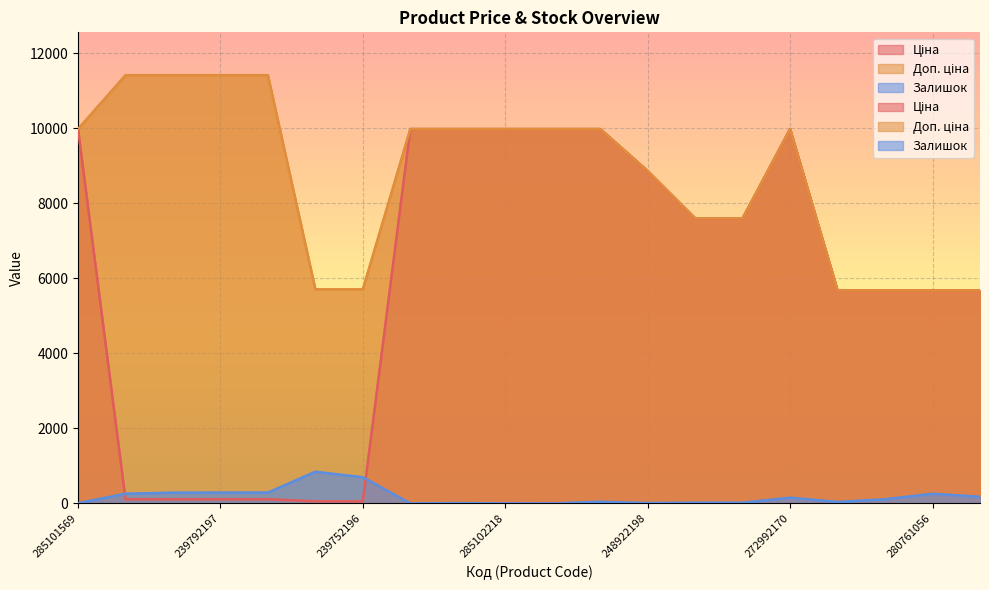

Which category has the lowest value across all series?

285102044